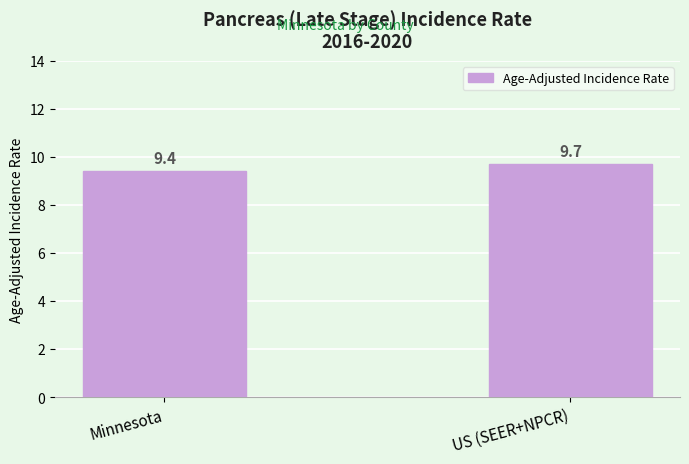

Which category has the highest value across all series?

US (SEER+NPCR)